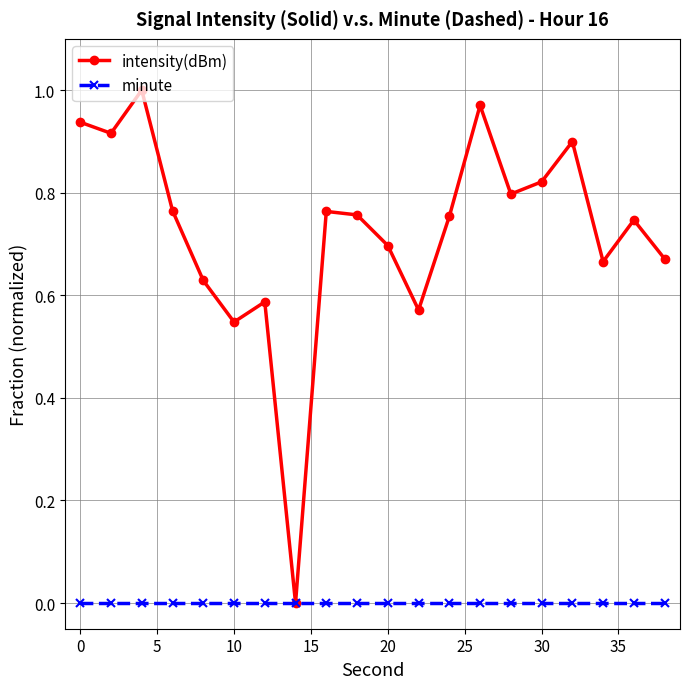

Which series has the largest total across all categories?

intensity(dBm)